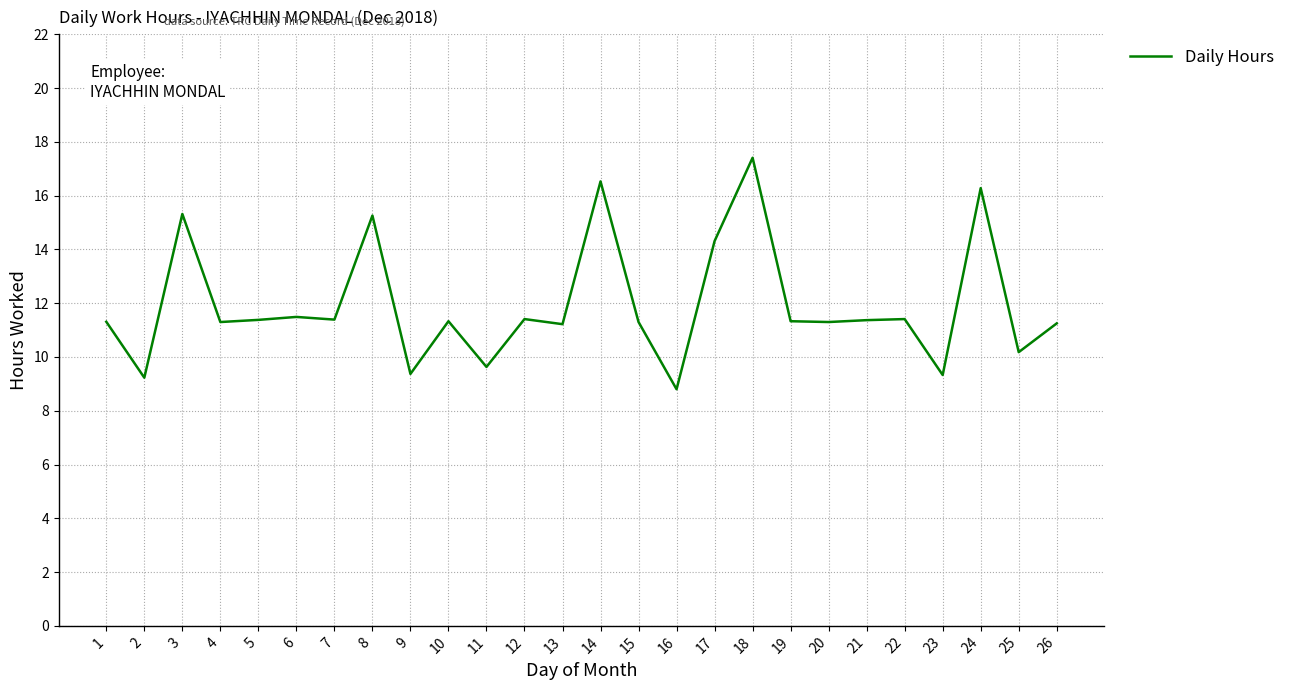

What is the average value?

11.9